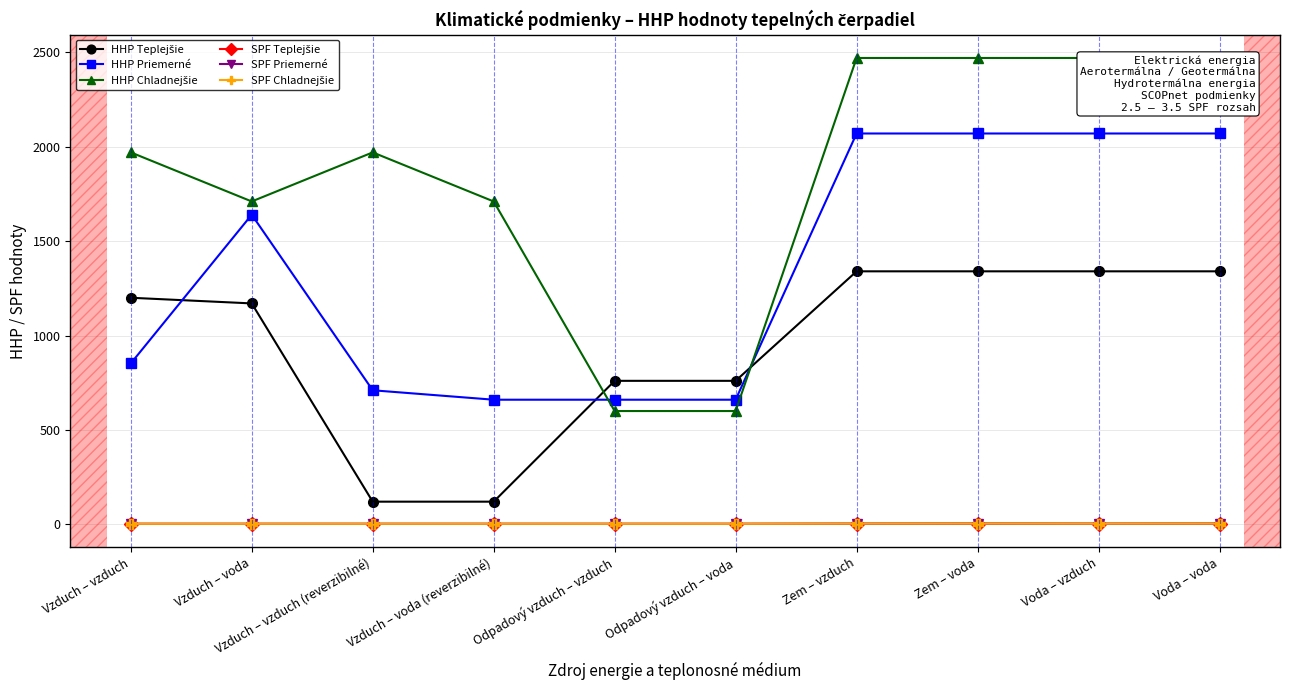

What is the average value of the SPF Priemerné series?

2.9